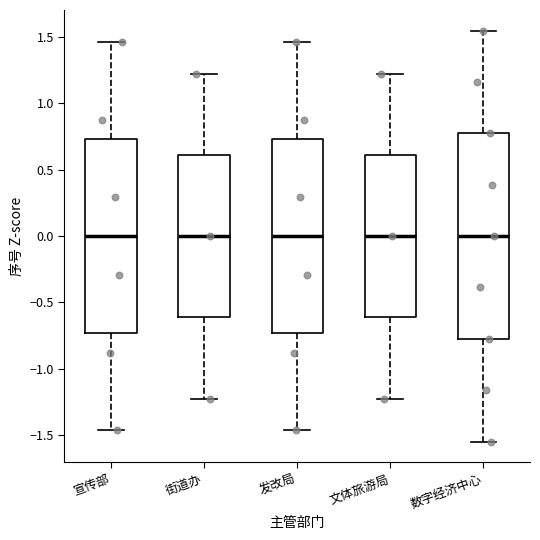

Reading left to right, read every box against the y-axis: the position of its median line, the range the box covers, and the ends of its whiskers. The values are not printed on the chart, so give them approximately, as read against the axis.

宣传部: median 0.00, box -0.75 to 0.75, whiskers -1.45 to 1.45
街道办: median 0.00, box -0.60 to 0.60, whiskers -1.20 to 1.20
发改局: median 0.00, box -0.75 to 0.75, whiskers -1.45 to 1.45
文体旅游局: median 0.00, box -0.60 to 0.60, whiskers -1.20 to 1.20
数字经济中心: median 0.00, box -0.75 to 0.75, whiskers -1.55 to 1.55